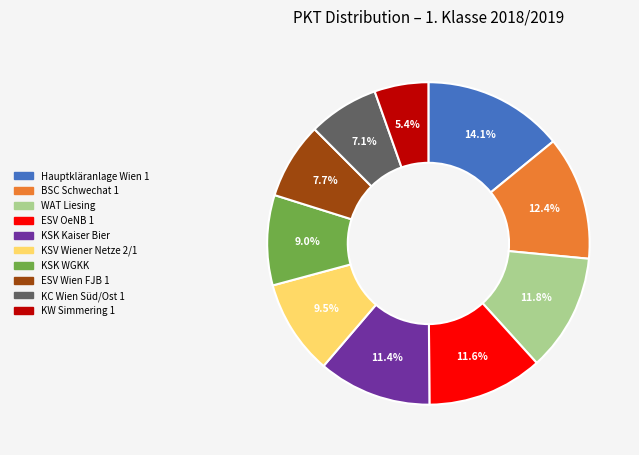

How many slices are in this pie chart?

10